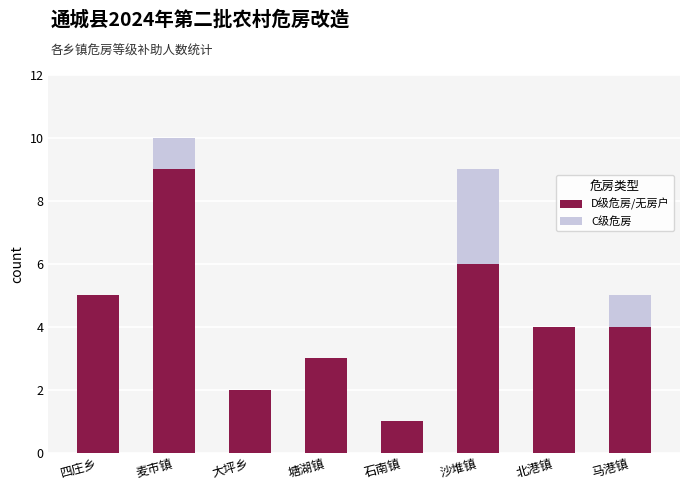

At which category is the sum across all series the highest?

麦市镇